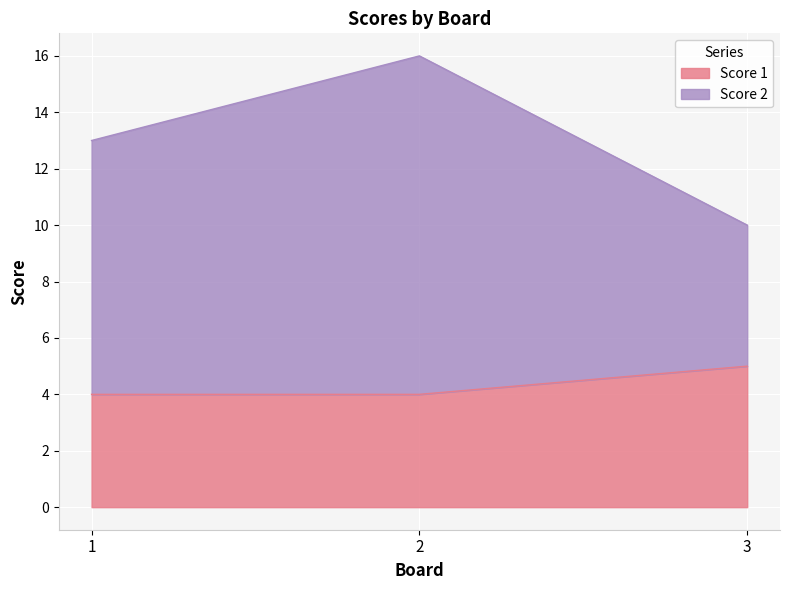

Which series has the largest range (max minus min)?

Score 2